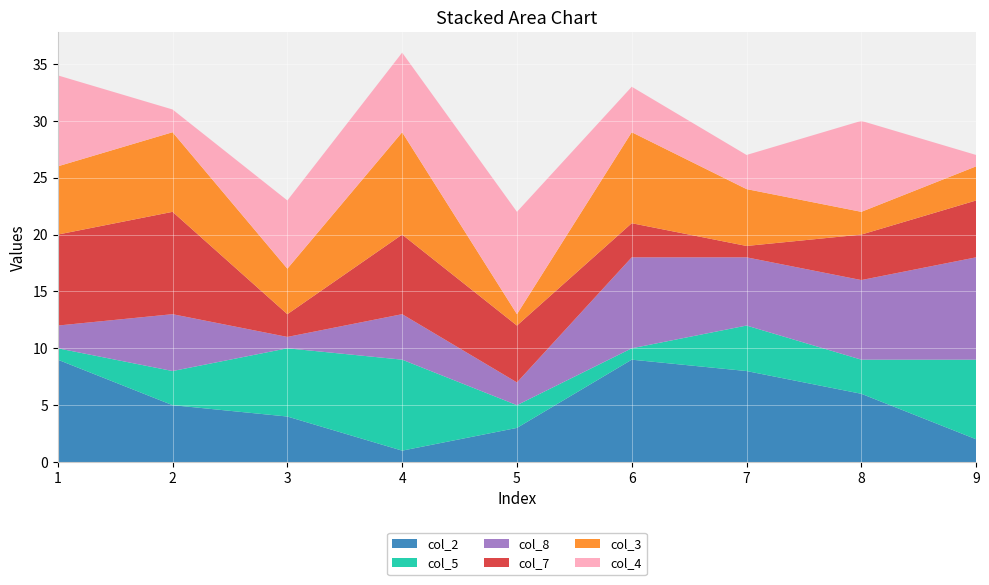

Reading left to right, extract all data points from this chart.

col_2: 1=9	2=5	3=4	4=1	5=3	6=9	7=8	8=6	9=2
col_5: 1=1	2=3	3=6	4=8	5=2	6=1	7=4	8=3	9=7
col_8: 1=2	2=5	3=1	4=4	5=2	6=8	7=6	8=7	9=9
col_7: 1=8	2=9	3=2	4=7	5=5	6=3	7=1	8=4	9=5
col_3: 1=6	2=7	3=4	4=9	5=1	6=8	7=5	8=2	9=3
col_4: 1=8	2=2	3=6	4=7	5=9	6=4	7=3	8=8	9=1